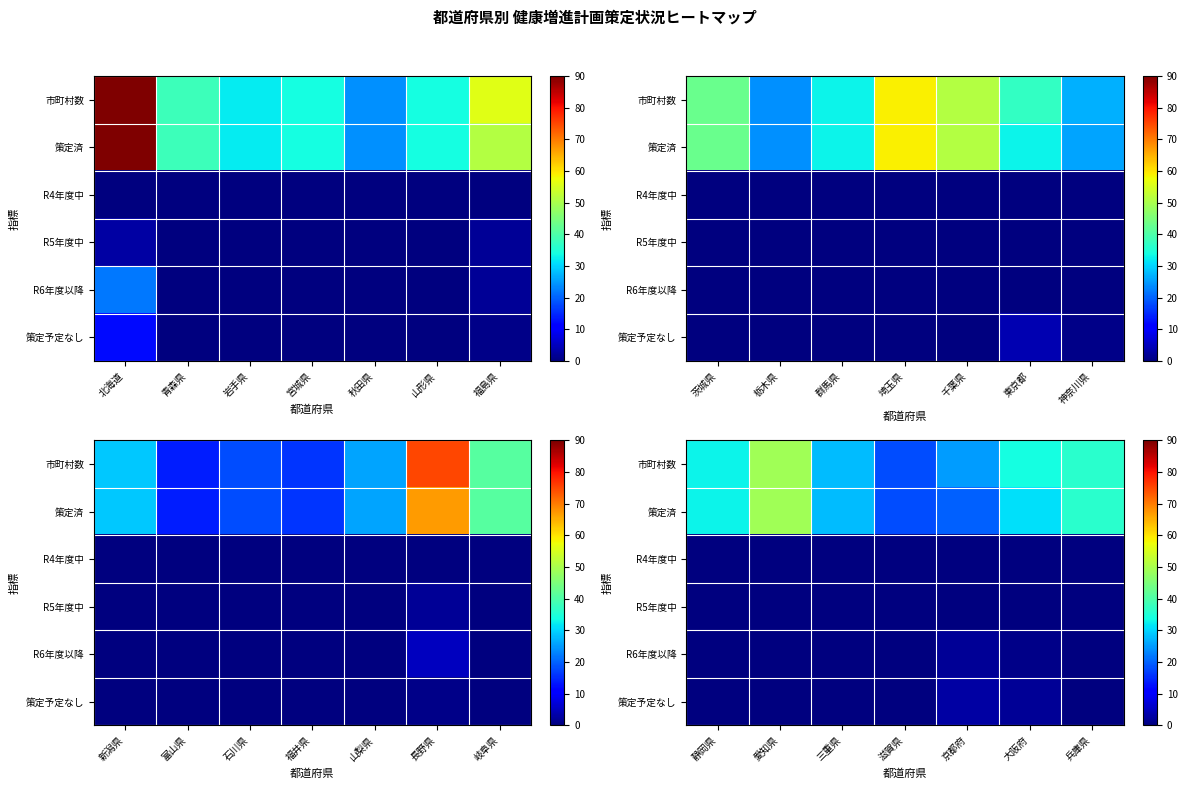

Rank the series by their maximum value, from lowest to highest.

R4年度中, R5年度中, R6年度以降, 策定予定なし, 市町村数, 策定済